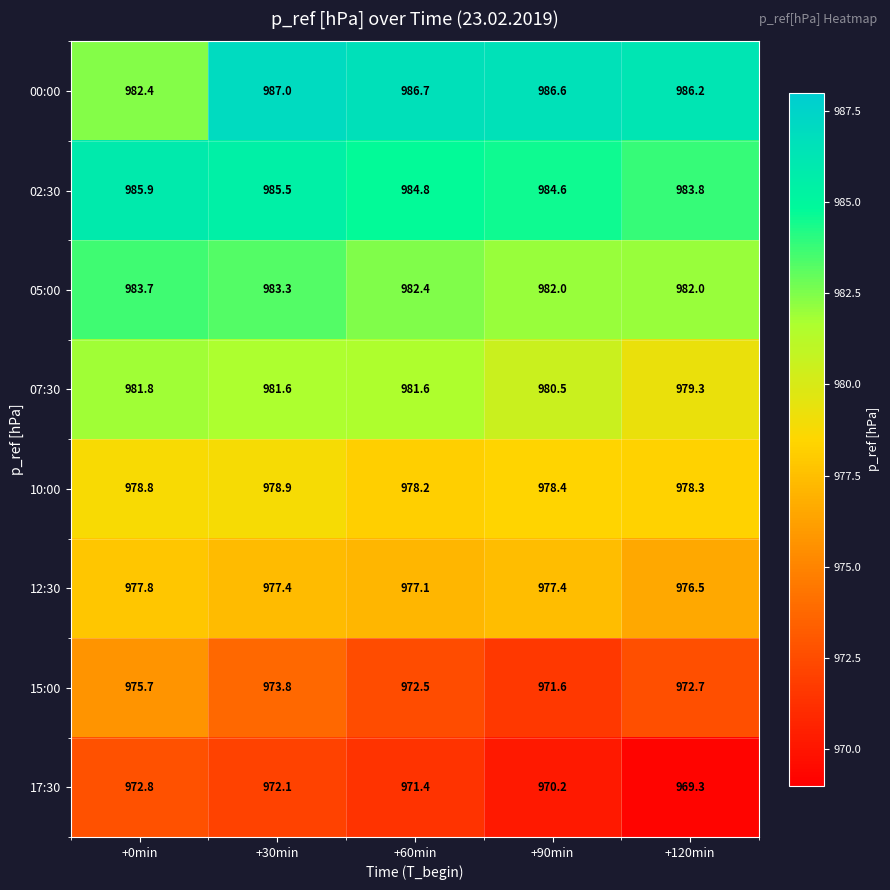

Where is 02:30 nearest to the value 984?

+120min